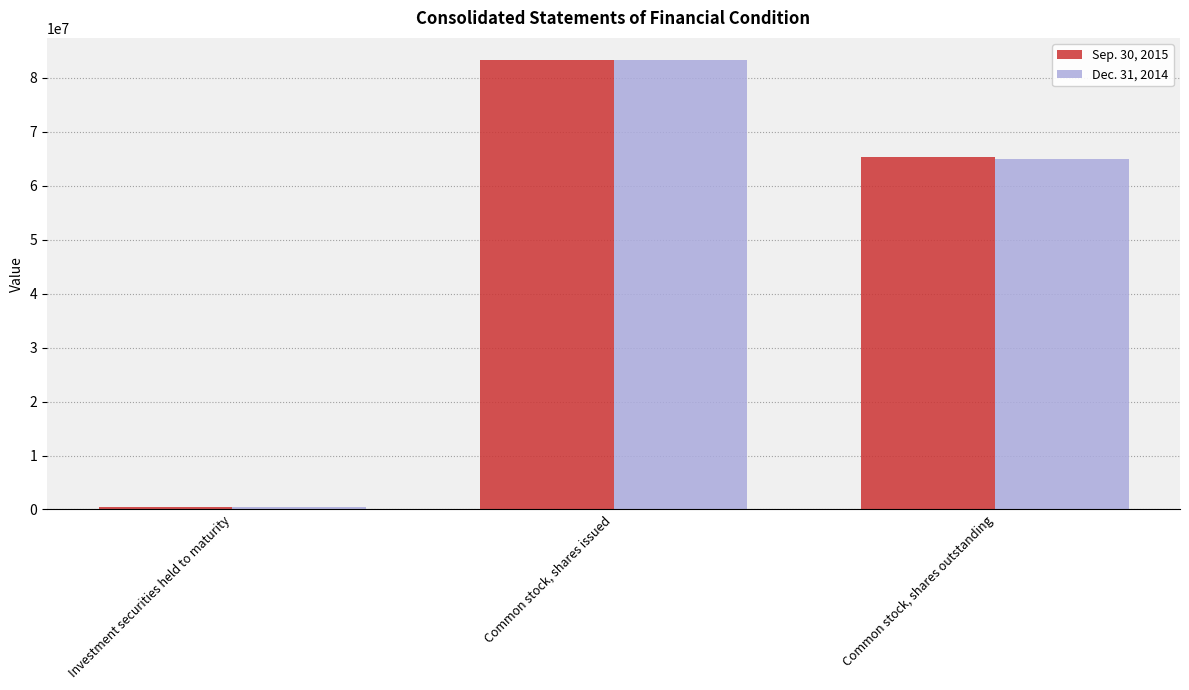

What is the difference between the maximum and minimum values in the Sep. 30, 2015 series?

82726798